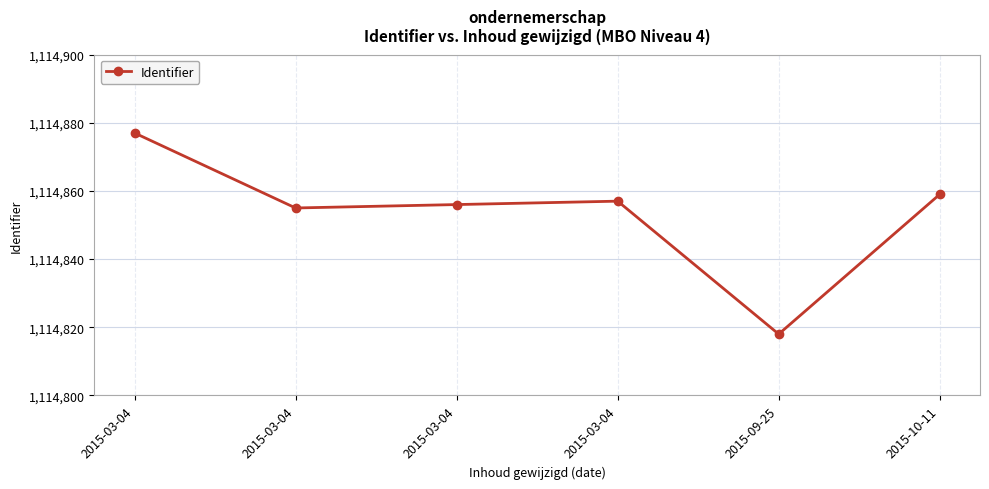

Rank the categories by value from highest to lowest.

2015-03-04, 2015-10-11, 2015-03-04, 2015-03-04, 2015-03-04, 2015-09-25